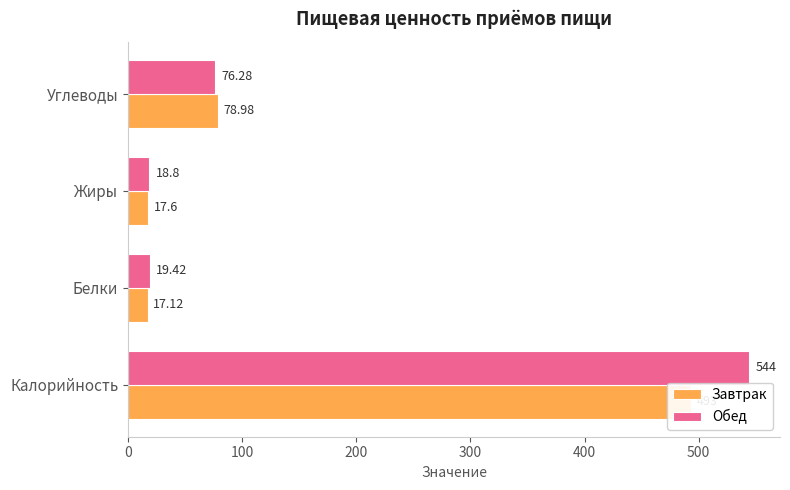

The Завтрак series shows 493.0 at Калорийность. True or false?

True